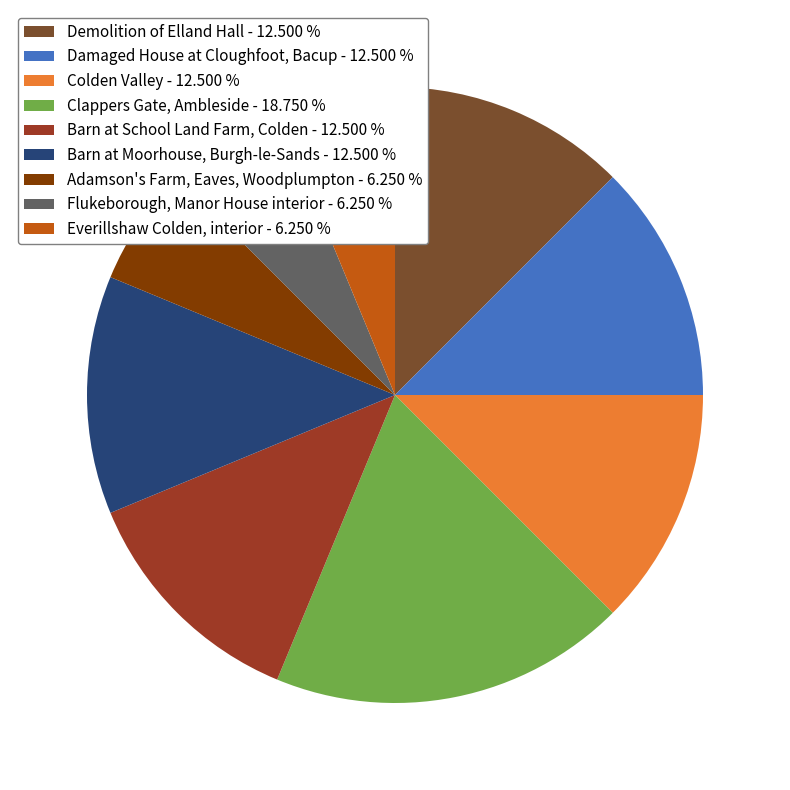

What is the largest slice in the pie chart?

Clappers Gate, Ambleside